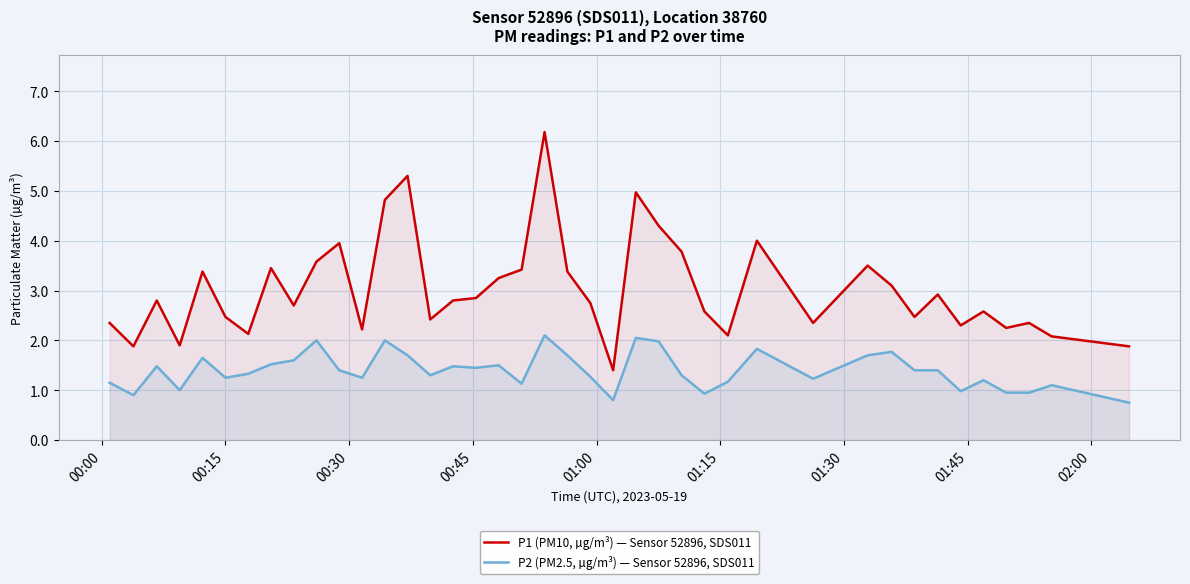

Which series has the largest total across all categories?

P1 (PM10, µg/m³) — Sensor 52896, SDS011